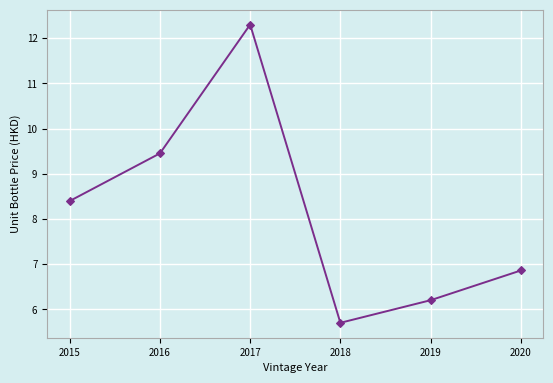

What is the average value?

8.2